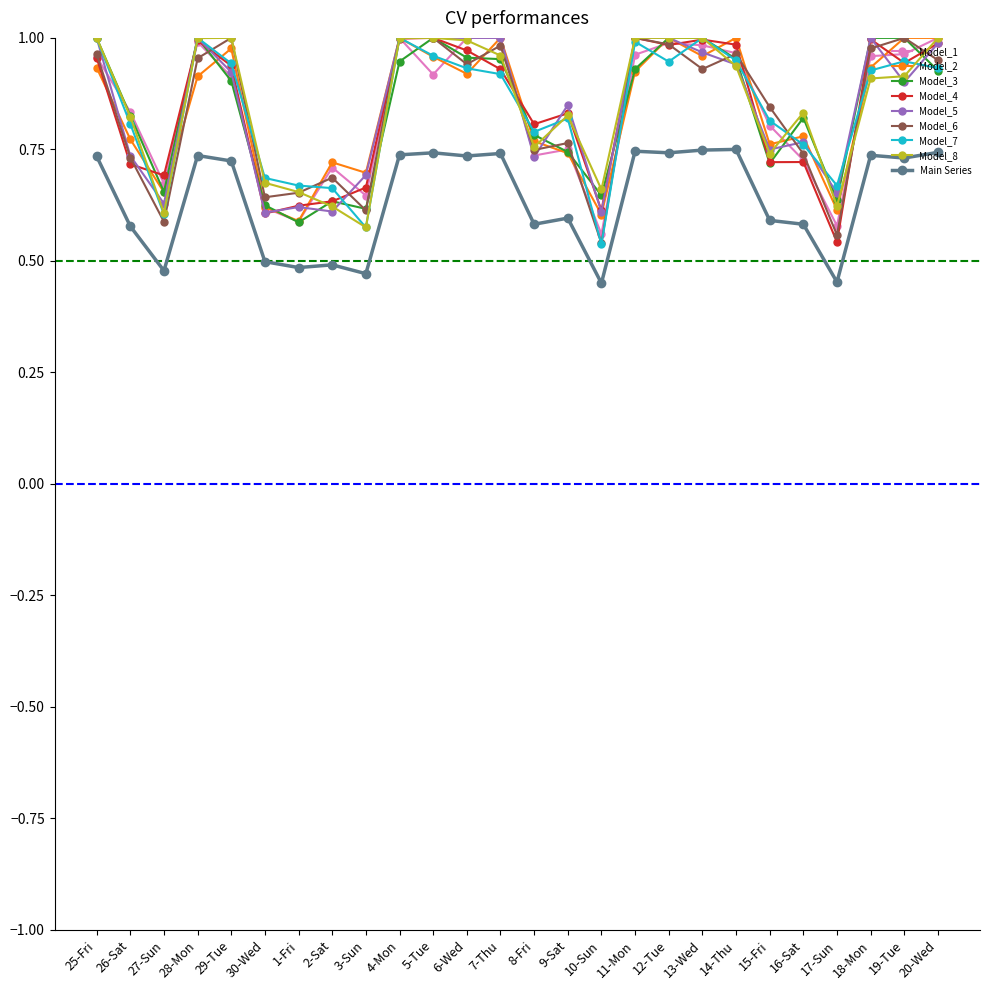

Where is the first local minimum for Model_6?

27-Sun